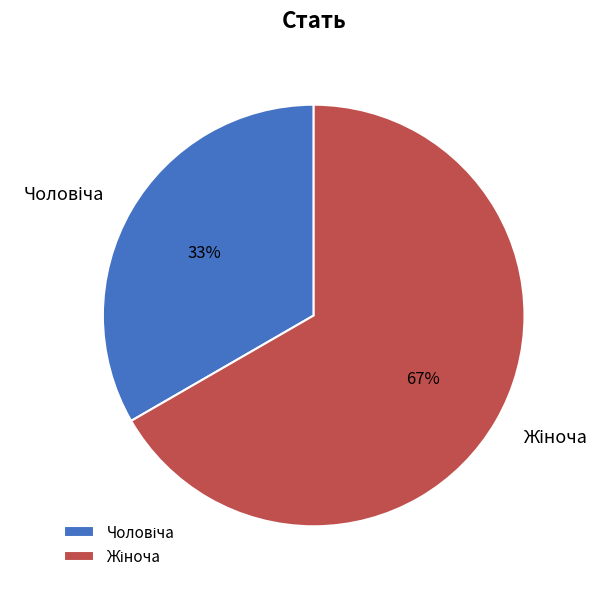

Does any single category account for the majority?

Yes